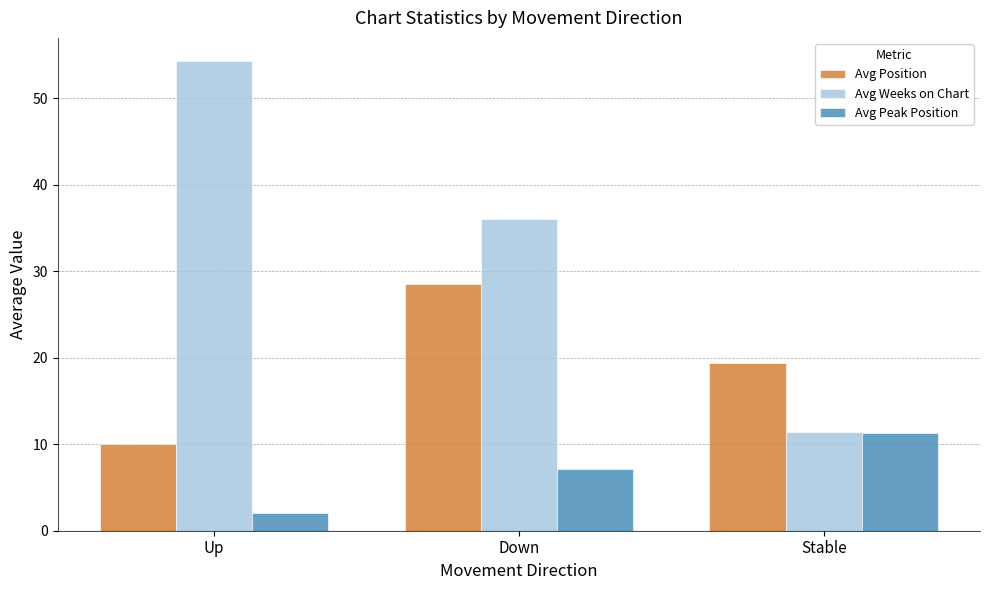

At which category is the sum across all series the highest?

Down